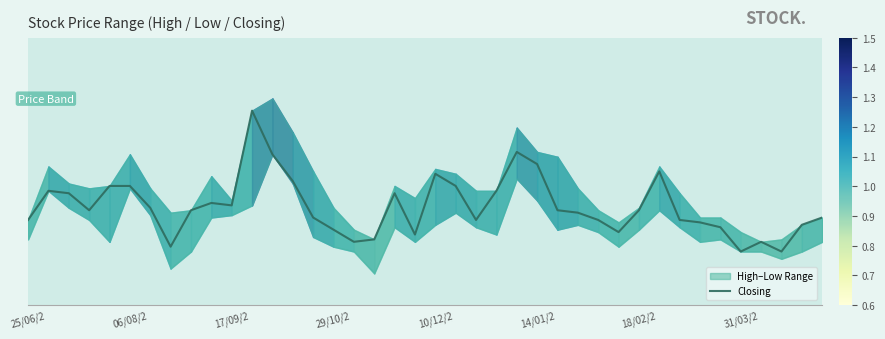

What is the smallest value displayed?

0.8